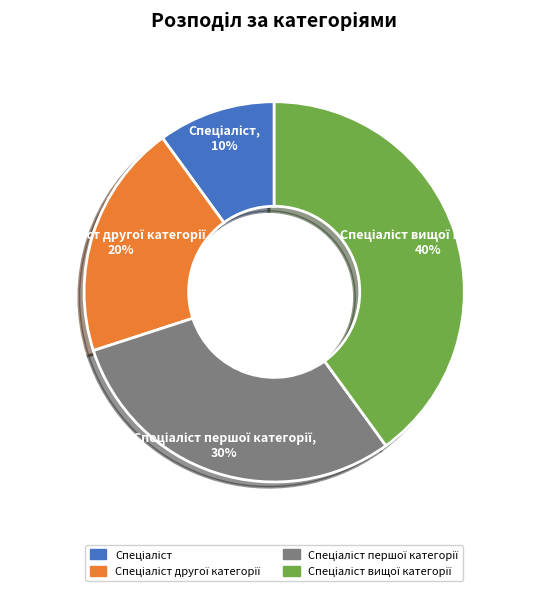

To the nearest percent, what is the average slice percentage?

25%